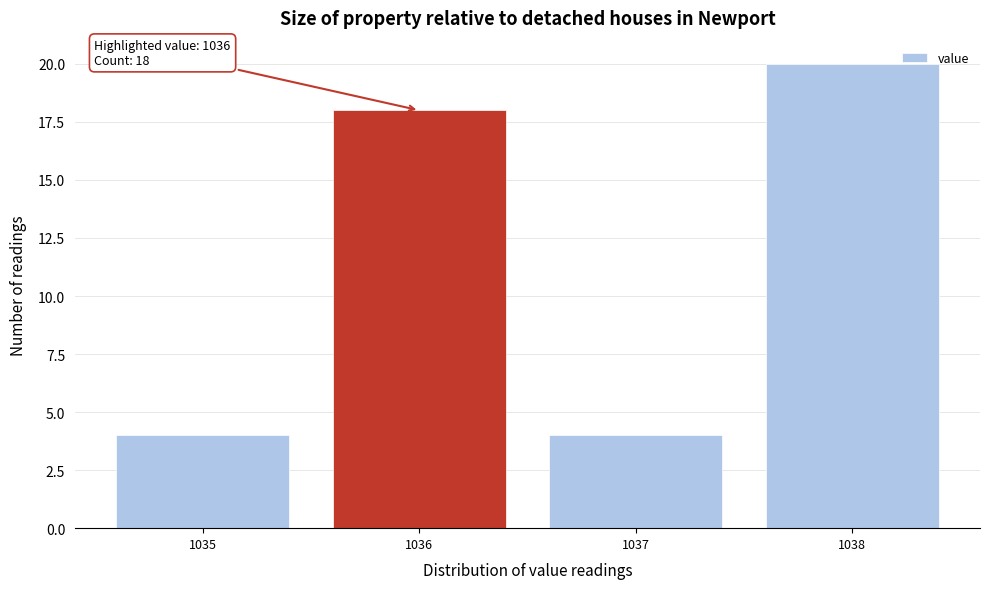

Which range on the x-axis has the tallest bar?

1037.5 to 1038.5